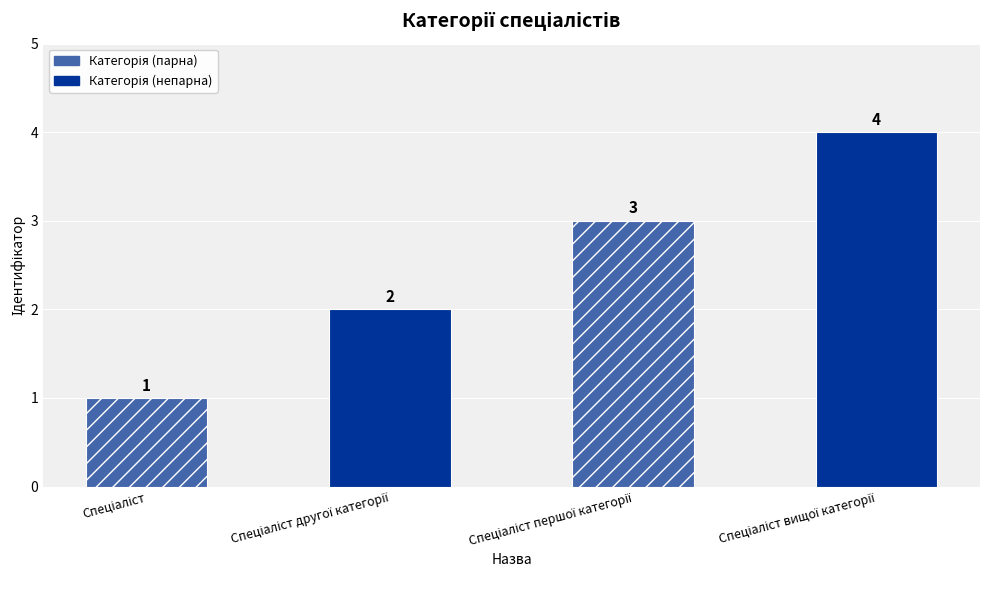

How many bars are there in total?

4